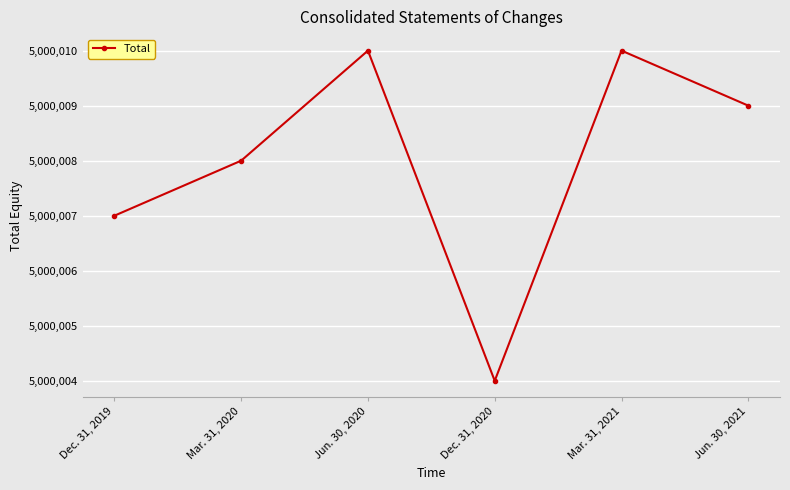

How many lines are shown in the chart?

1